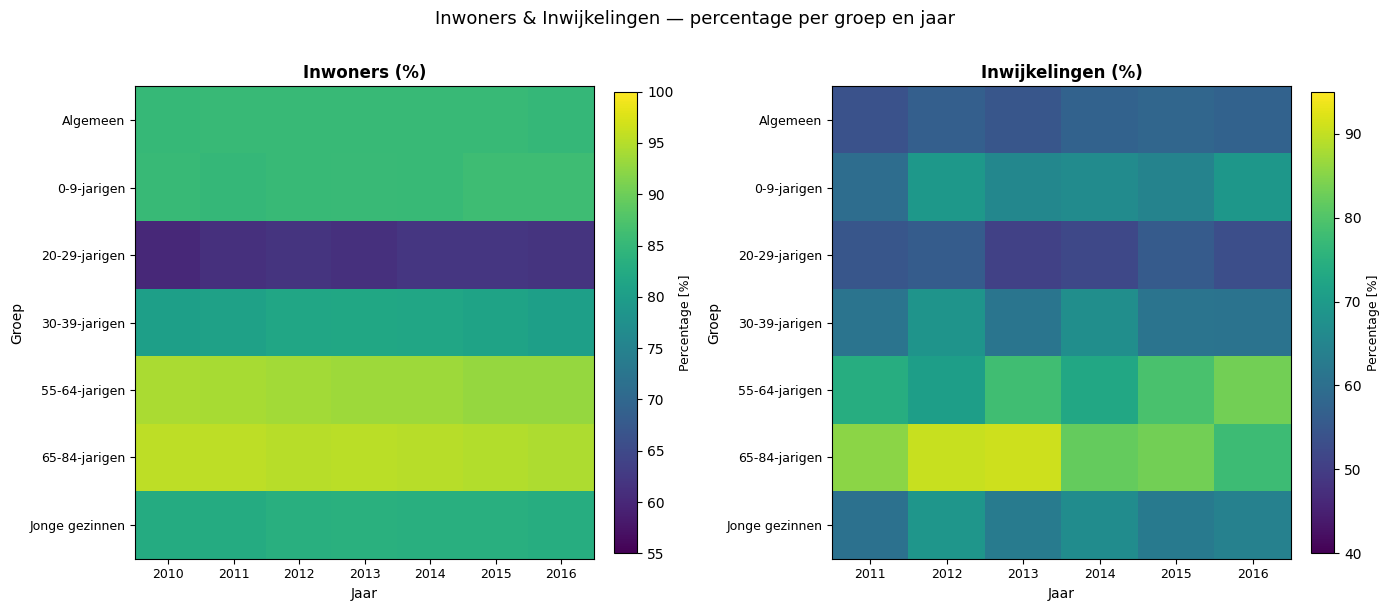

At how many categories does at least one series exceed 71?

6